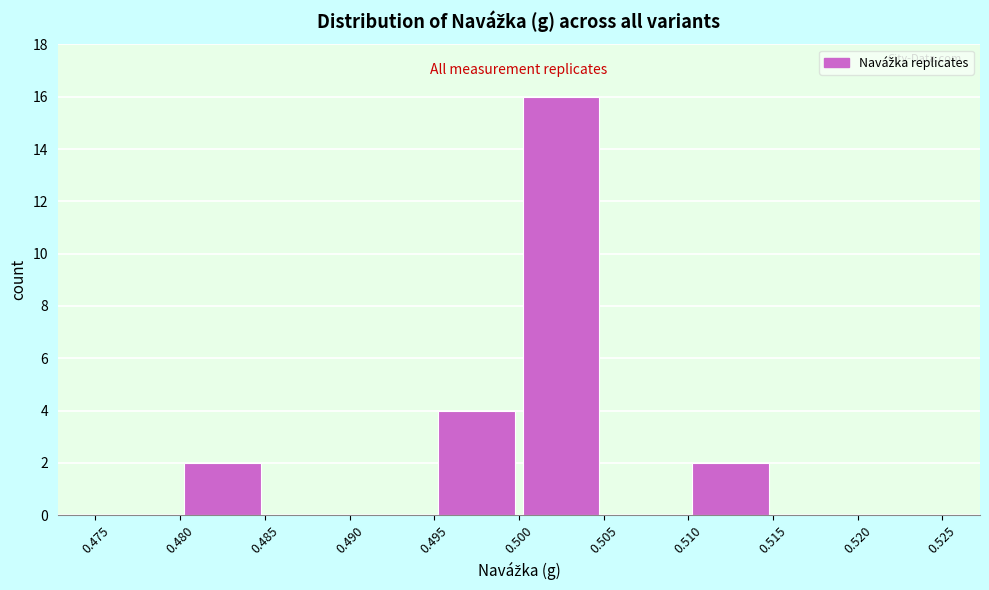

Reading left to right, transcribe this chart: for each bar, give the range it covers on the x-axis and its height. The values are not printed on the chart, so give them approximately, as read against the axis.

0.475 to 0.480: 0
0.480 to 0.485: 2
0.485 to 0.490: 0
0.490 to 0.495: 0
0.495 to 0.500: 4
0.500 to 0.505: 16
0.505 to 0.510: 0
0.510 to 0.515: 2
0.515 to 0.520: 0
0.520 to 0.525: 0